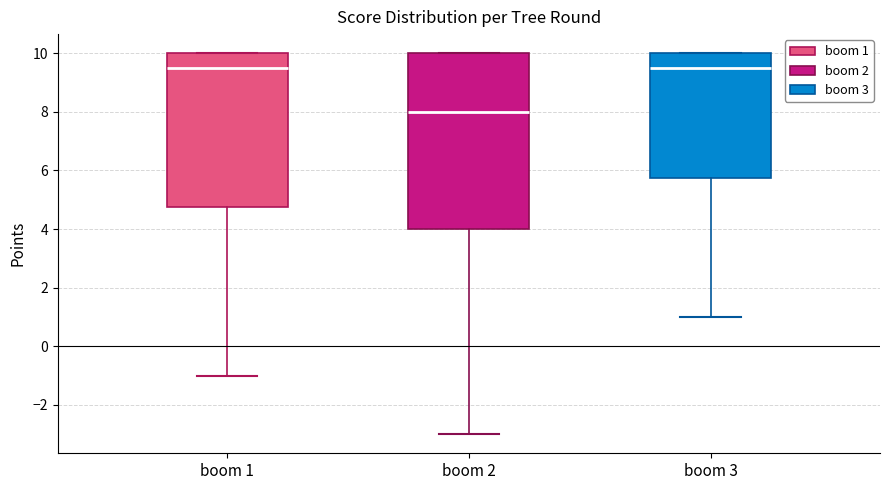

Which box has the lowest median line?

boom 2